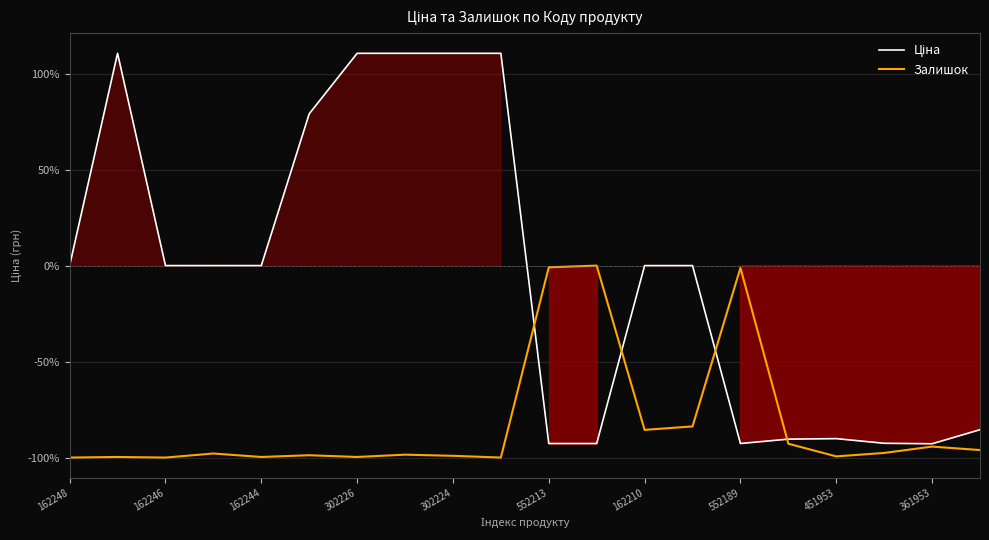

What is the lowest value of the Залишок series?

-100.0